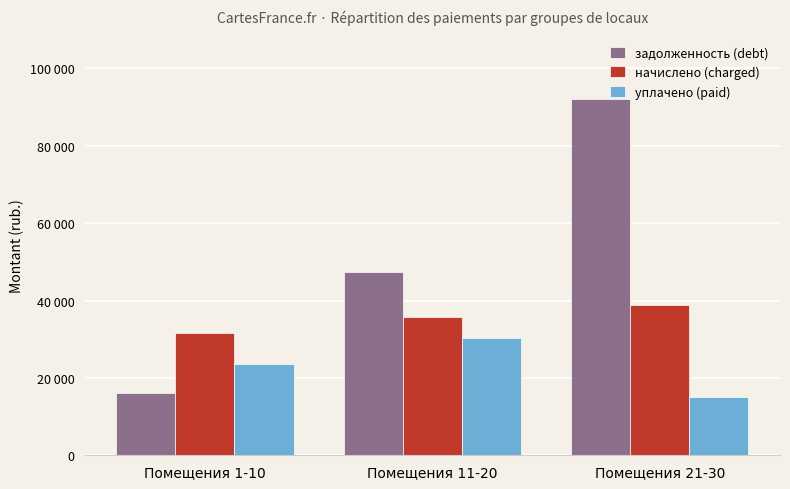

Reading left to right, list all the values displayed in this chart.

задолженность (debt): 15983.4	47462.8	91966.0
начислено (charged): 31528.0	35793.8	38853.7
уплачено (paid): 23512.6	30272.6	14980.0